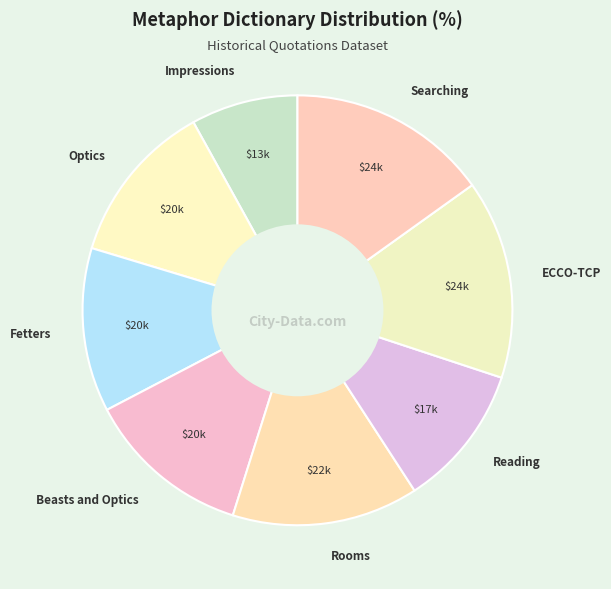

Between Reading and Fetters, which is larger?

Fetters